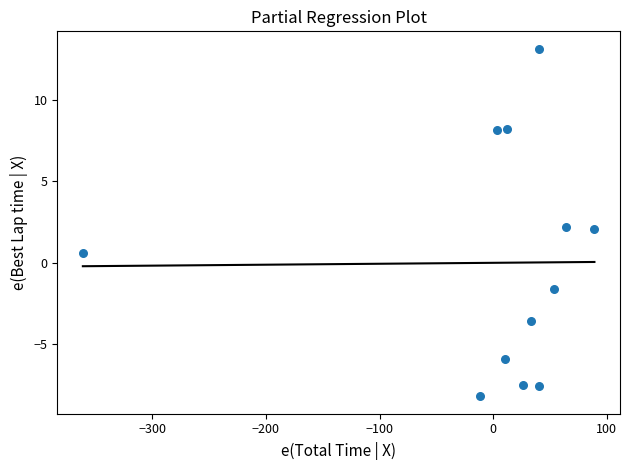

What is the range of X values (max minus min)?

450.5